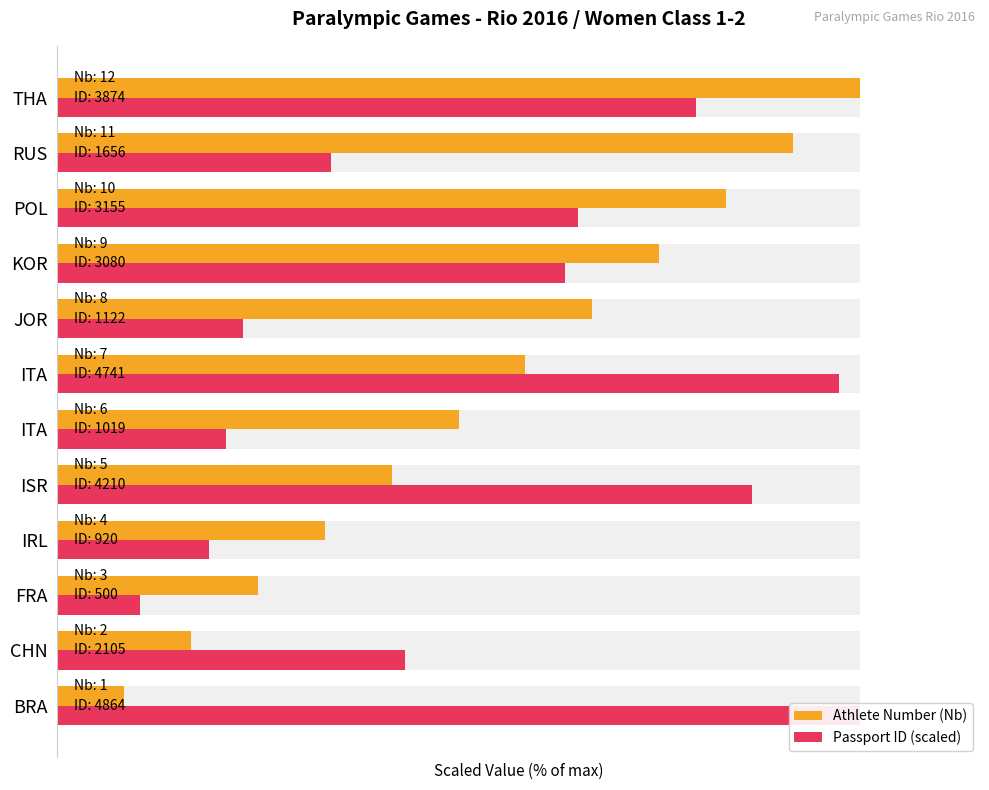

How many data points in Athlete Number (Nb) are less than 58?

6